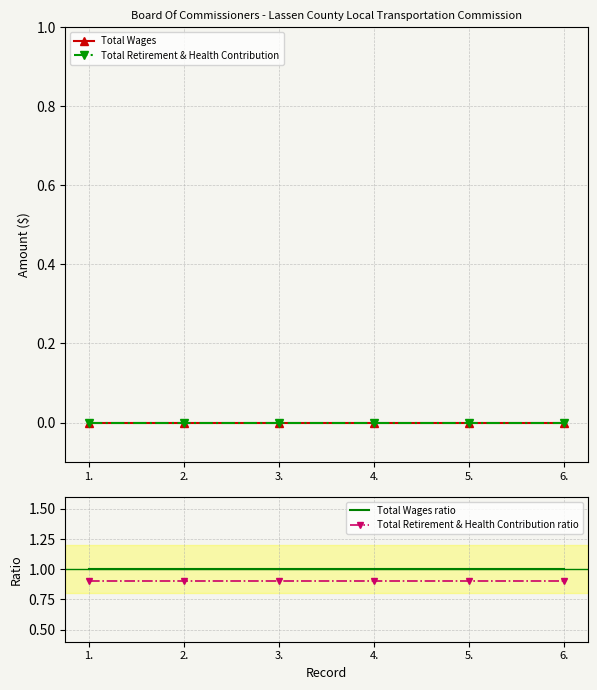

Count the number of categories in the chart.

6